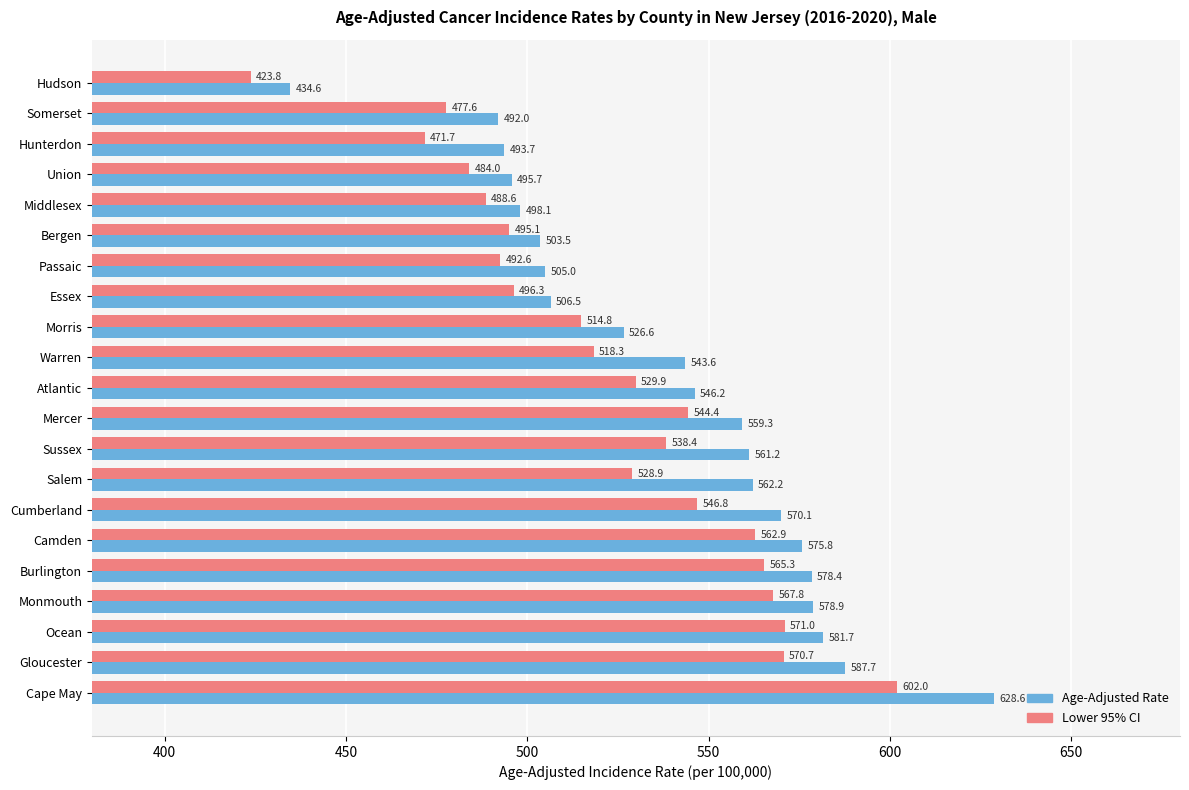

What are all the series names shown in the legend?

Age-Adjusted Rate, Lower 95% CI